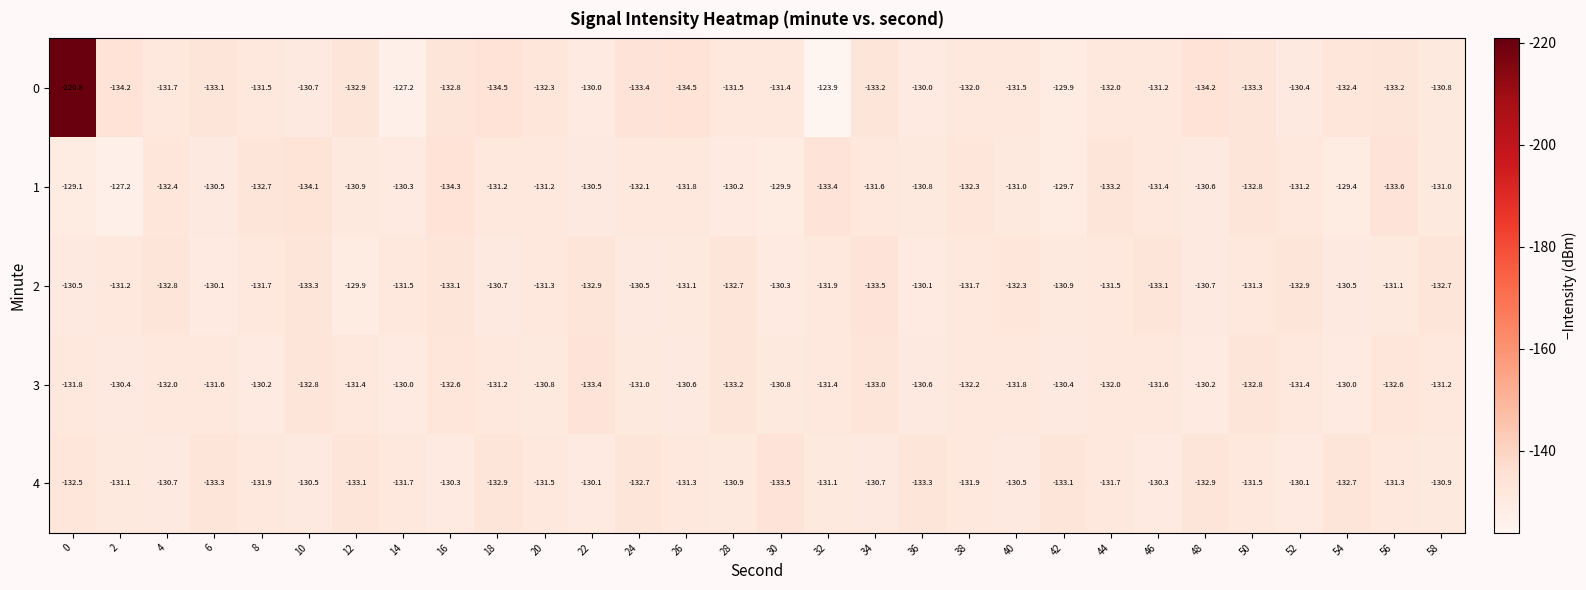

What is the highest value of the 0 series?

-123.9